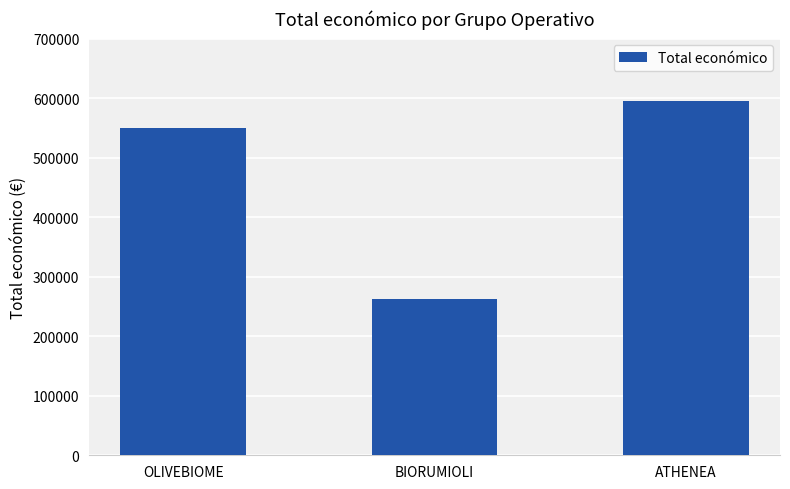

Read the value at OLIVEBIOME, to the nearest 10.

550110